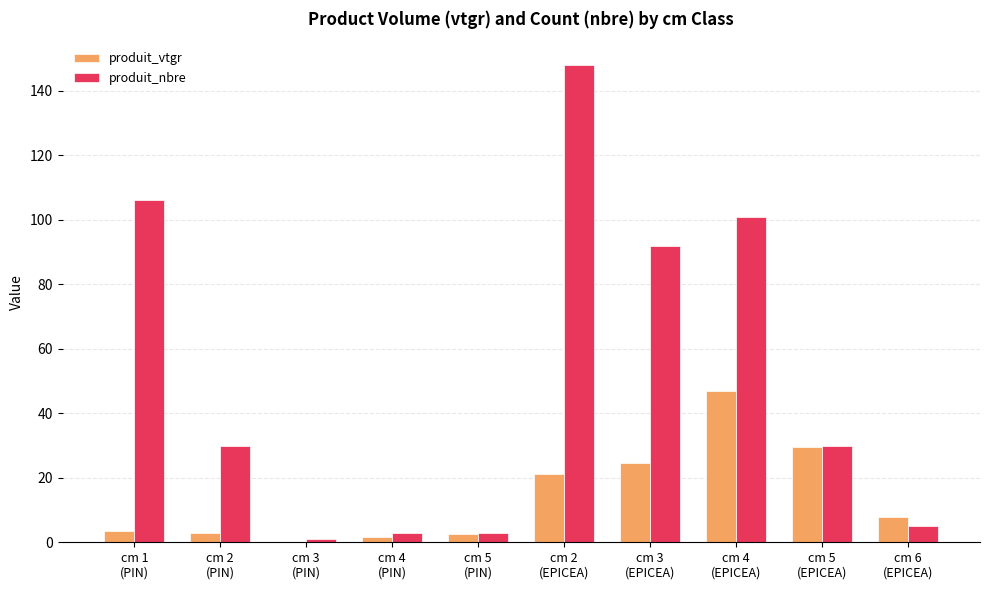

Which series has the largest total across all categories?

produit_nbre